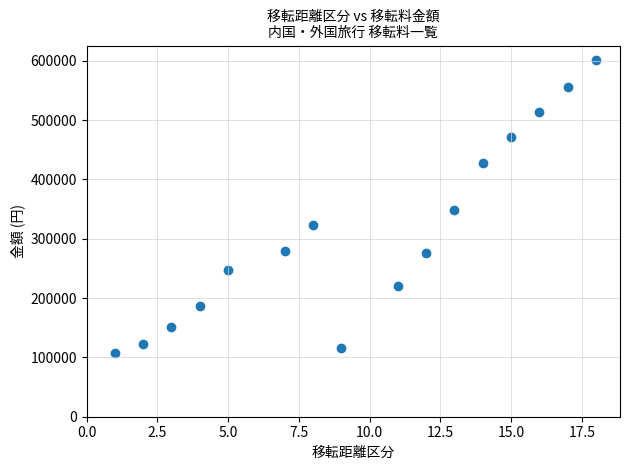

What is the range of X values (max minus min)?

17